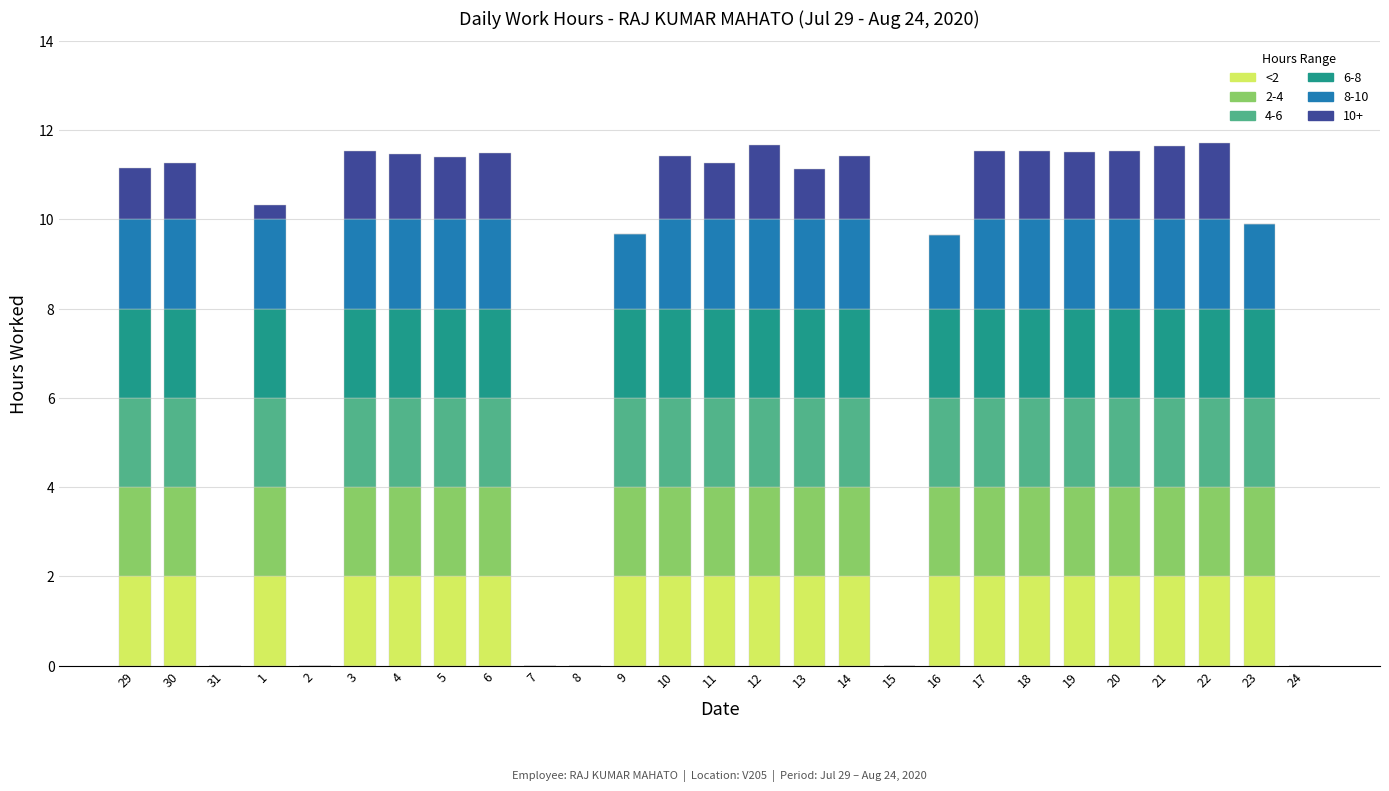

How many data points does each series have?

27